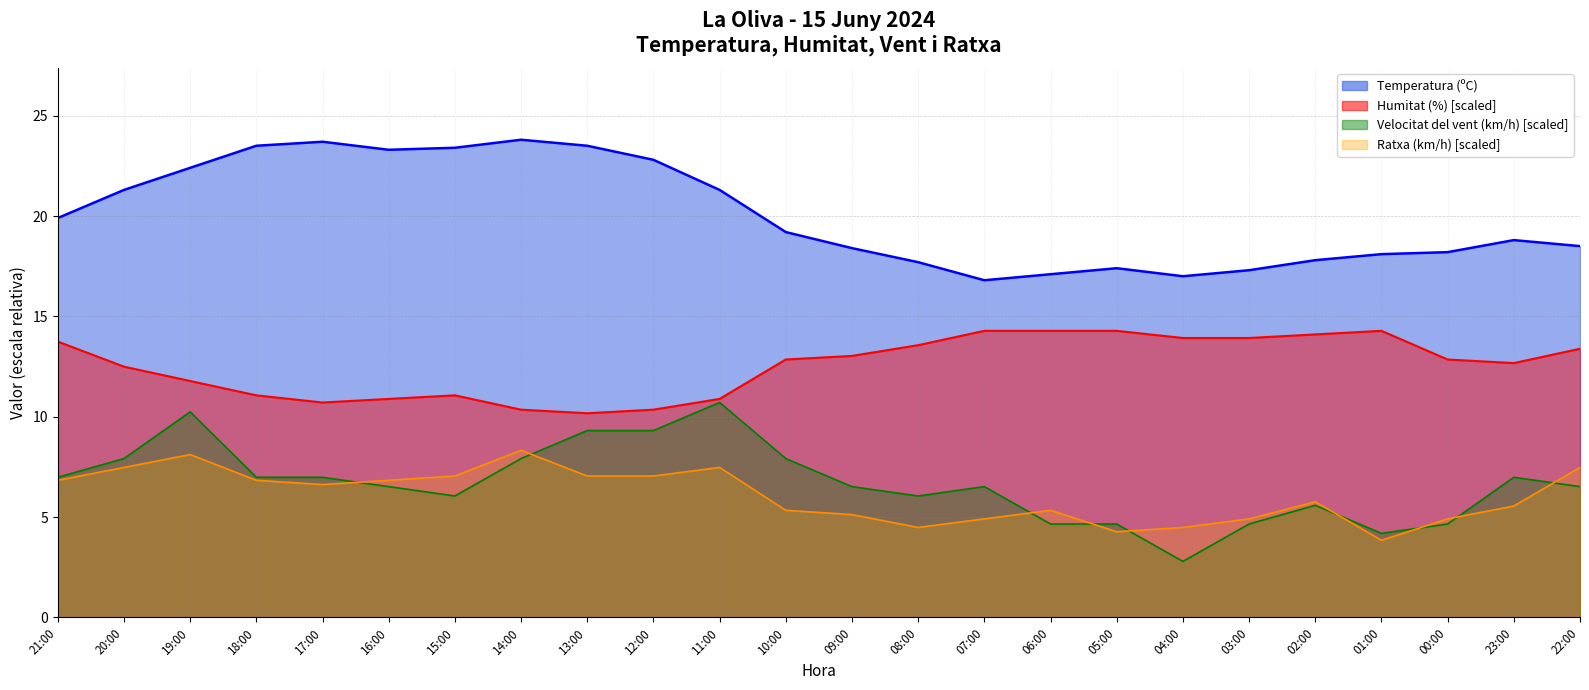

What is the label of the 13th point from the right?

10:00